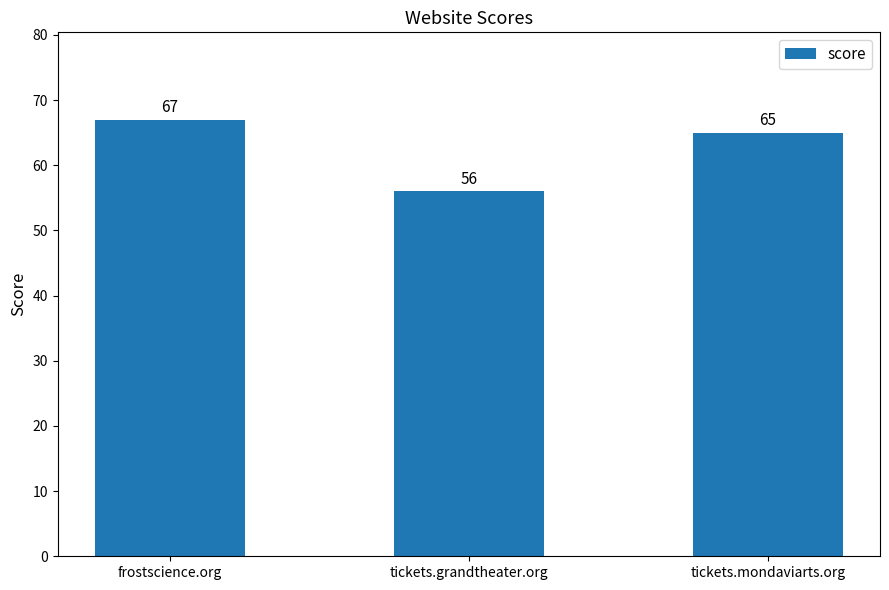

The chart shows a value of 65 at tickets.mondaviarts.org. True or false?

True